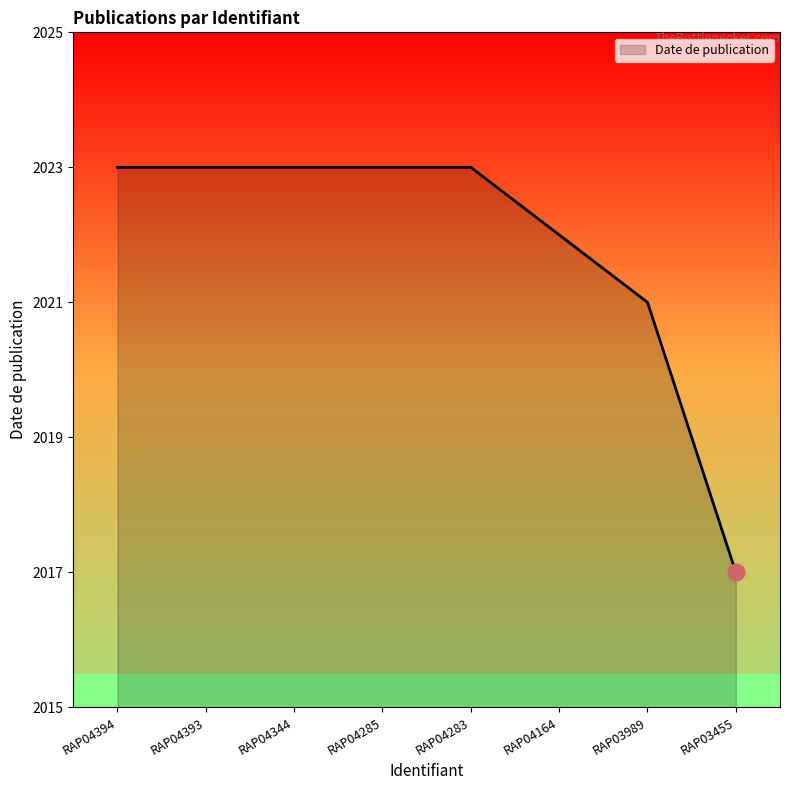

What is the smallest value displayed?

2017